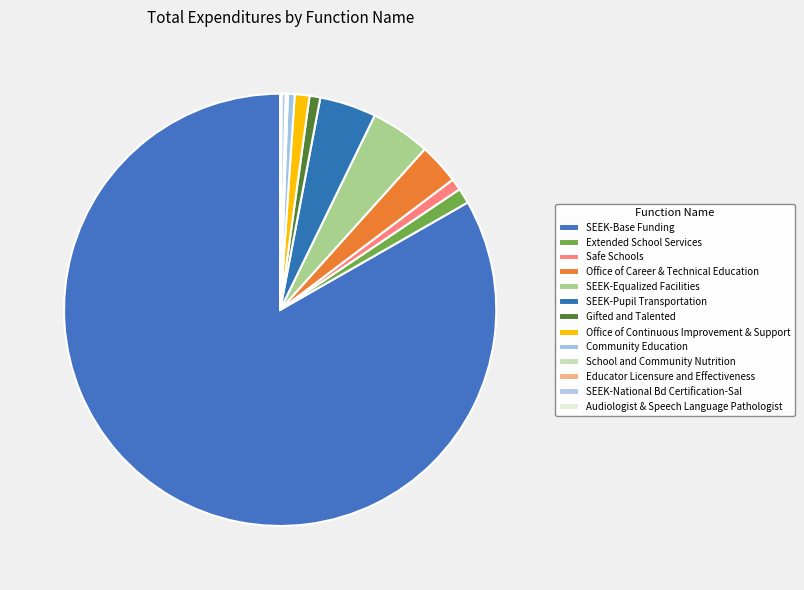

What is the smallest slice in the pie chart?

Educator Licensure and Effectiveness